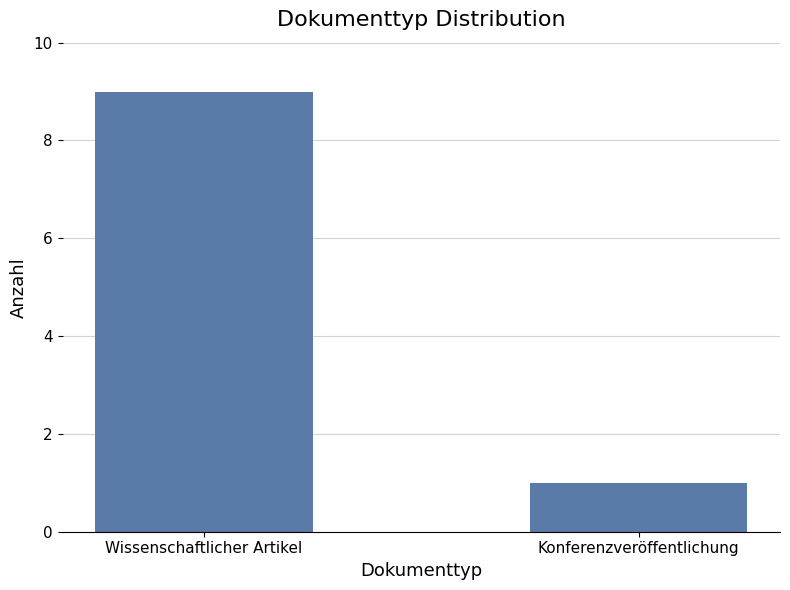

List the labels in order of value, largest first.

Wissenschaftlicher Artikel, Konferenzveröffentlichung